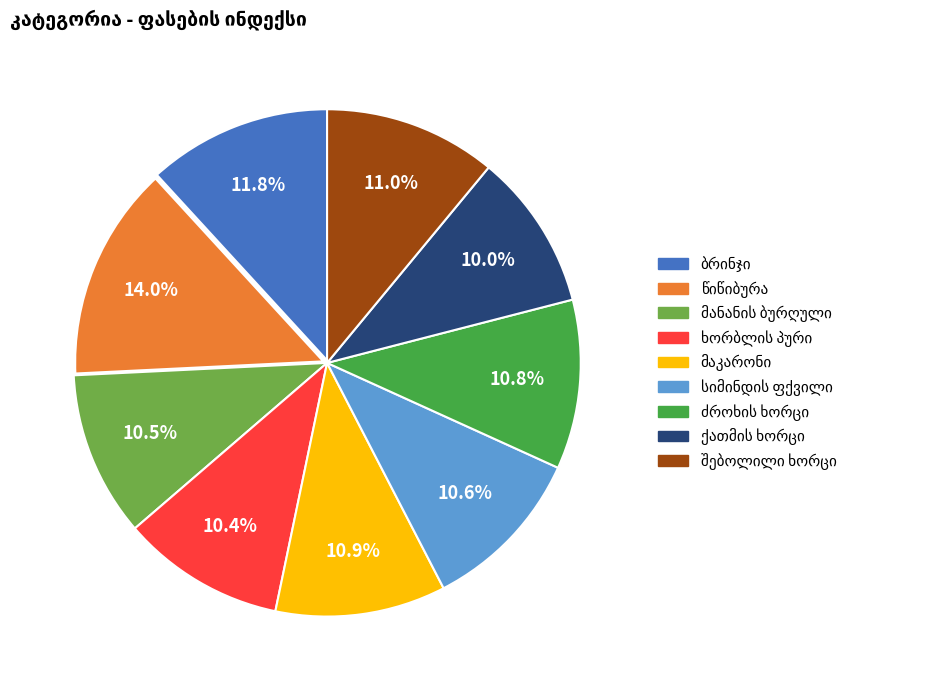

Does any single category account for the majority?

No